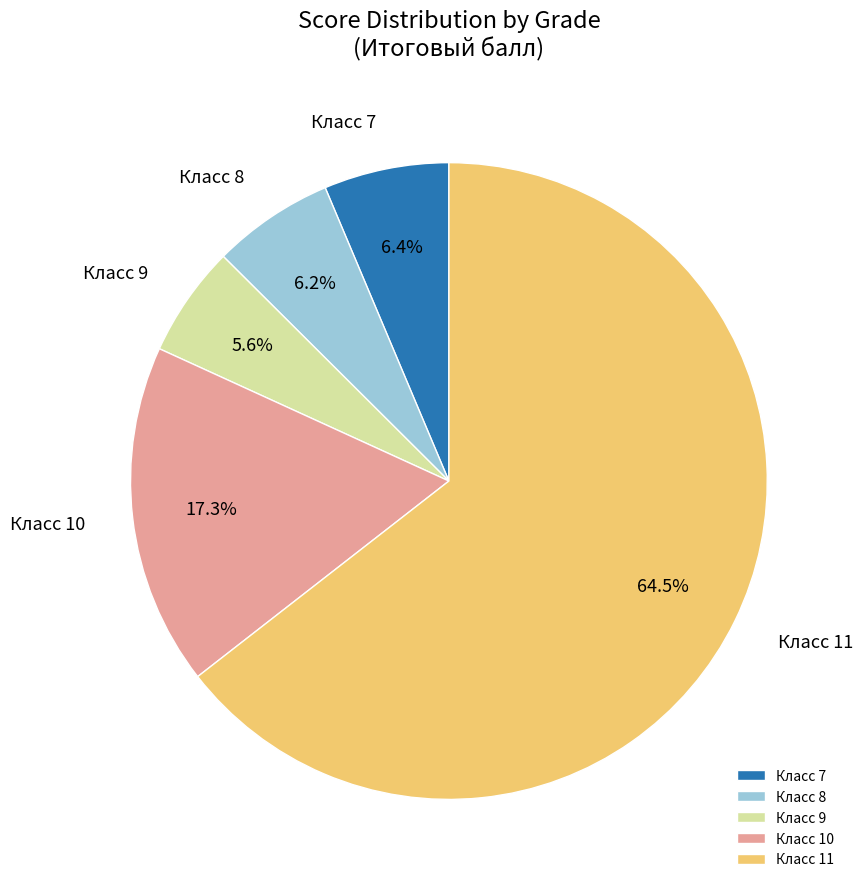

Is there a majority slice in this chart?

Yes